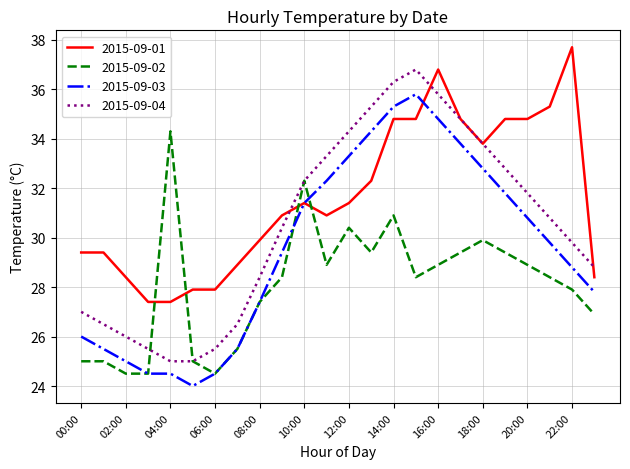

Which series has the largest total across all categories?

2015-09-01